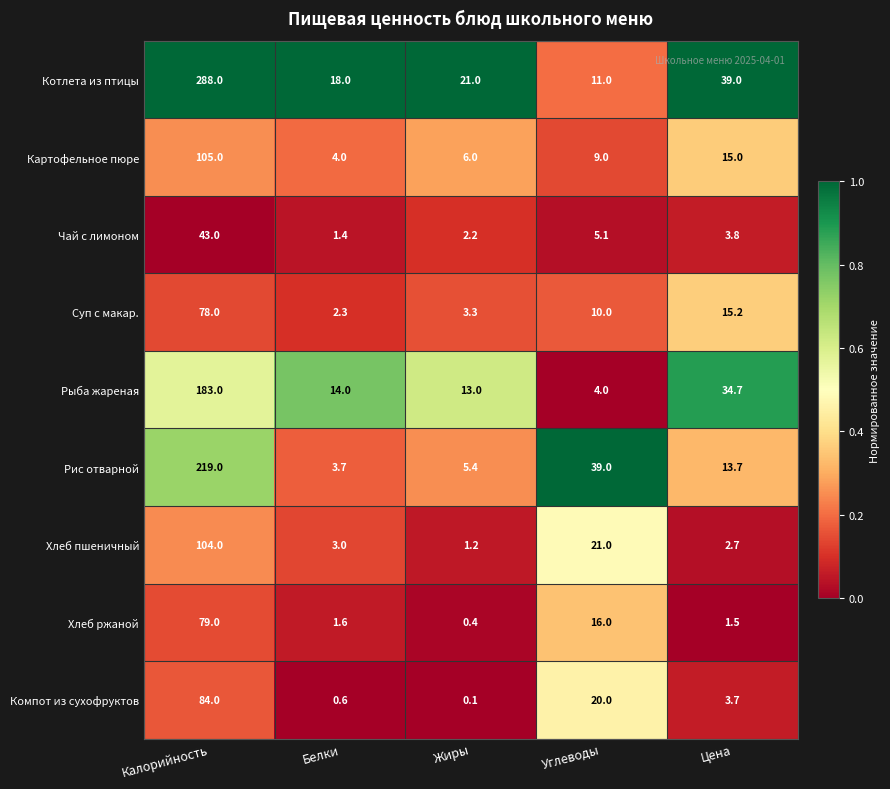

Which category has the lowest value in the Хлеб пшеничный series?

Жиры